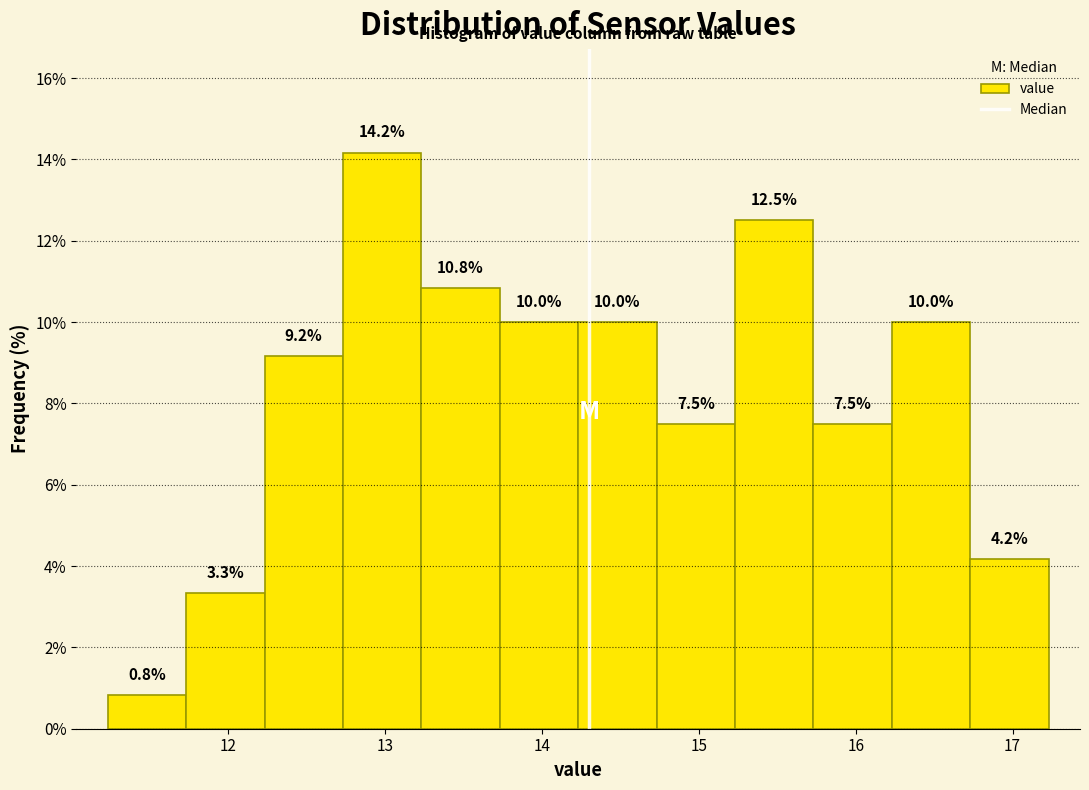

What is the height of the bar covering 14.23 to 14.73 on the x-axis? The bar edges are not printed on the chart, so give them approximately, as read against the axis.

10.0